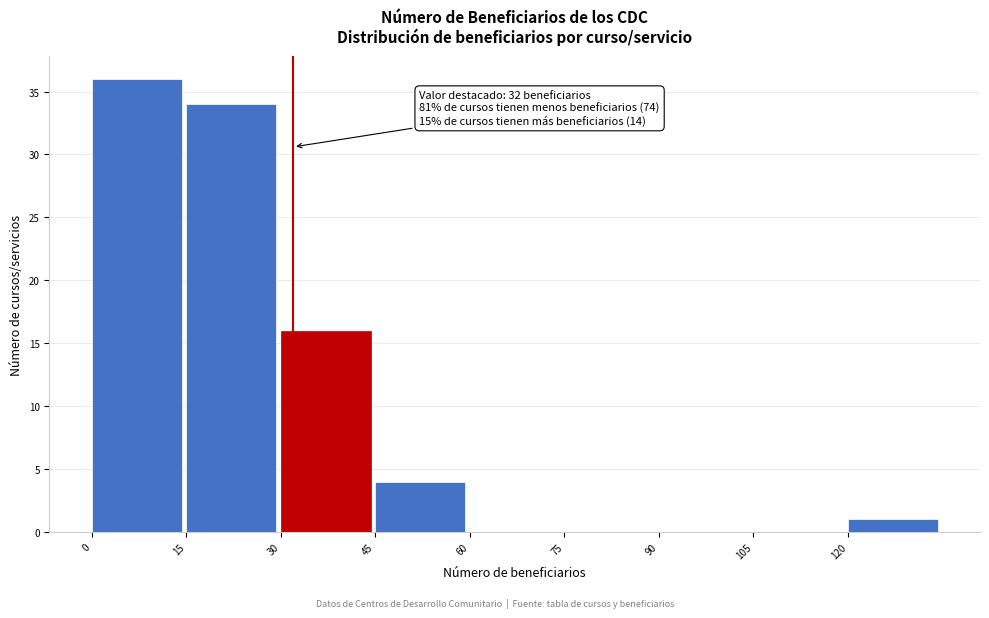

Over which range of the x-axis is the bar tallest?

0 to 15